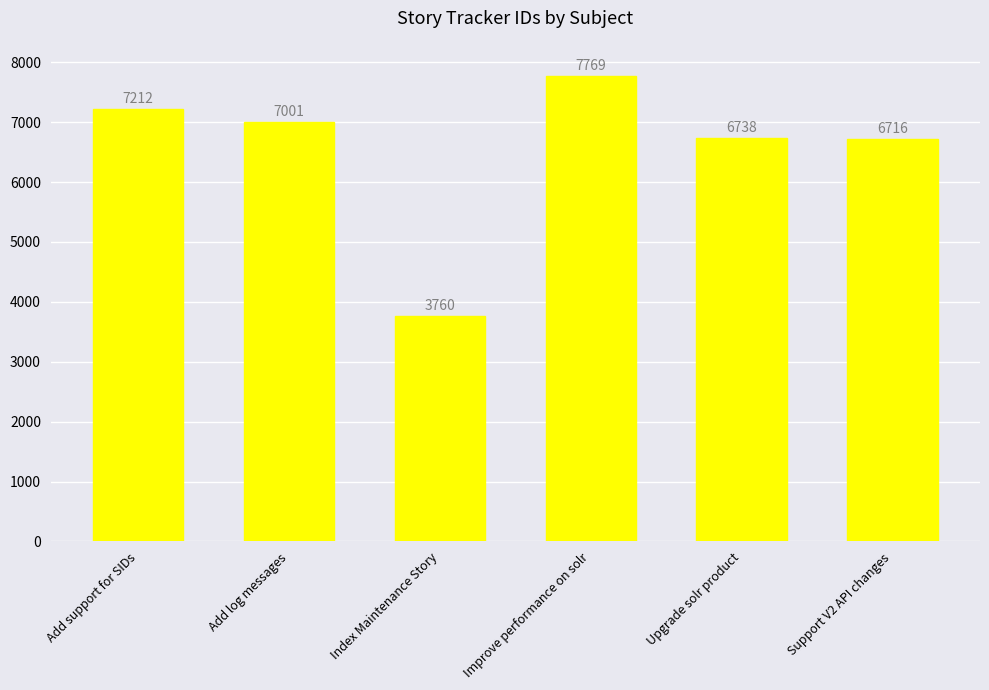

Reading left to right, extract all data points from this chart.

Add support for SIDs=7212	Add log messages=7001	Index Maintenance Story=3760	Improve performance on solr=7769	Upgrade solr product=6738	Support V2 API changes=6716